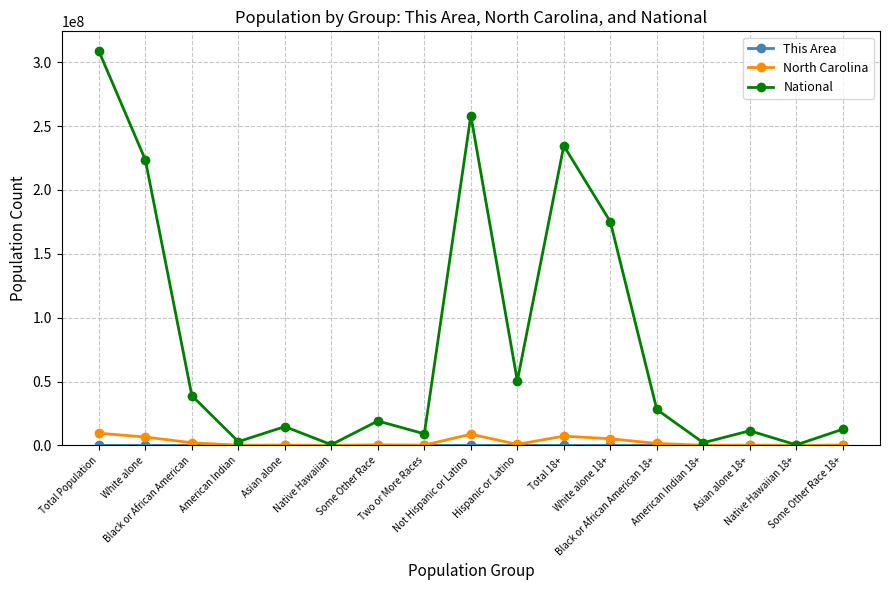

At how many categories does at least one series exceed 103194301?

5